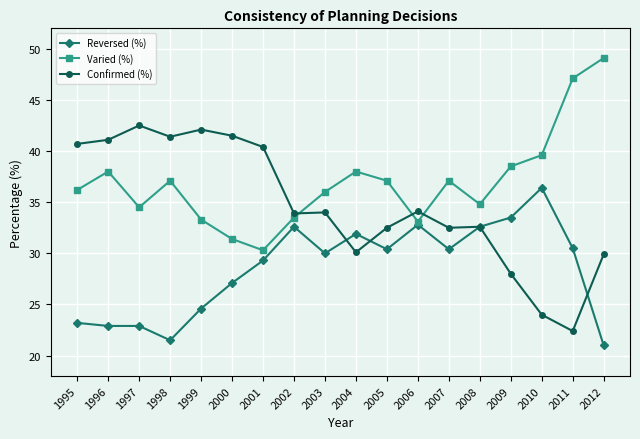

What is the value of the Varied (%) point at the 6th from the left?

31.4